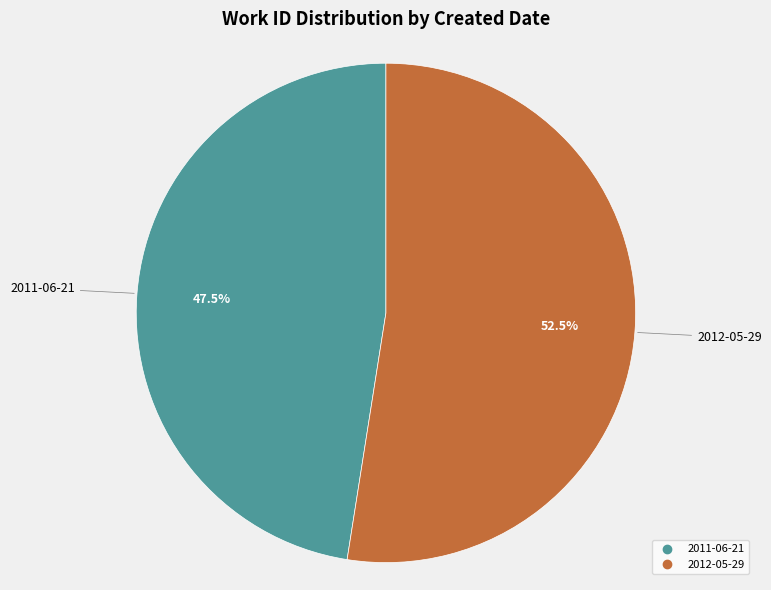

Which slice represents more than half of the pie?

2012-05-29